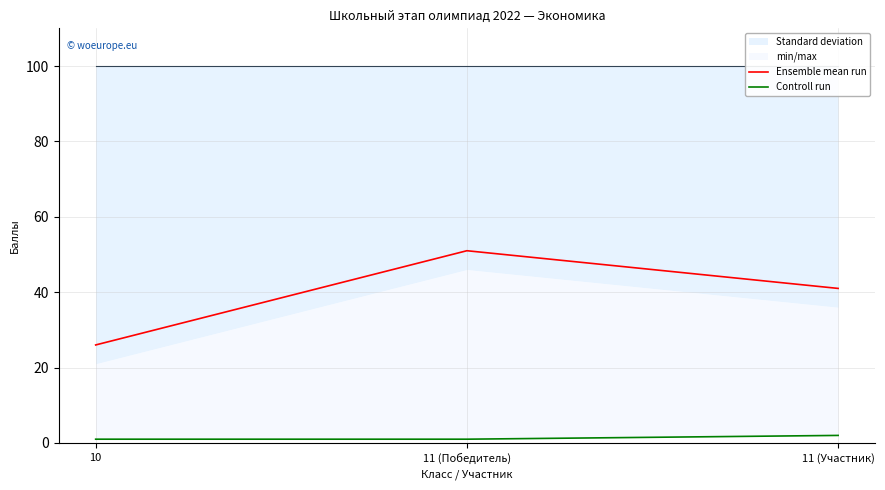

At which label is Controll run closest to 1?

10